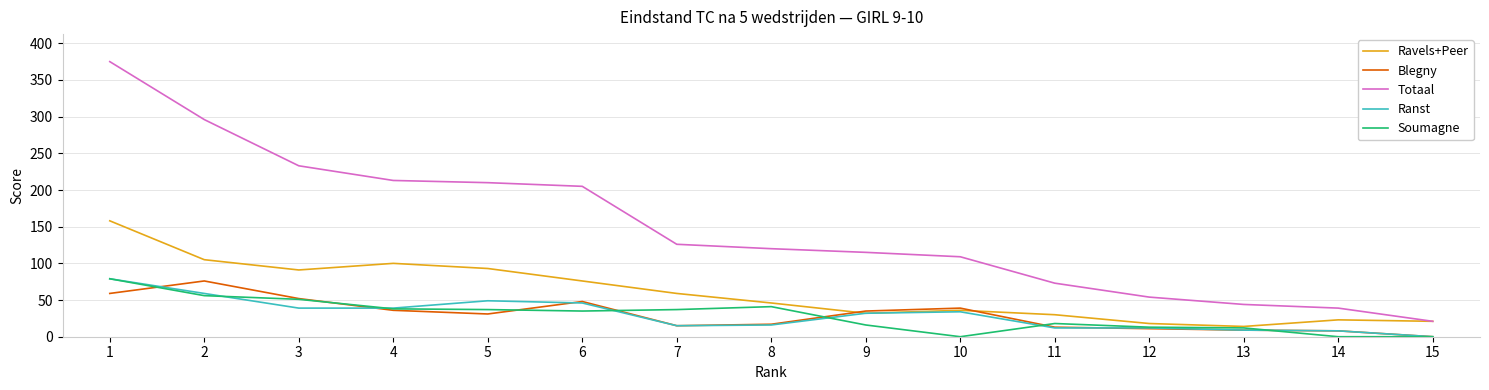

The value of Blegny at 9 is 60. True or false?

False